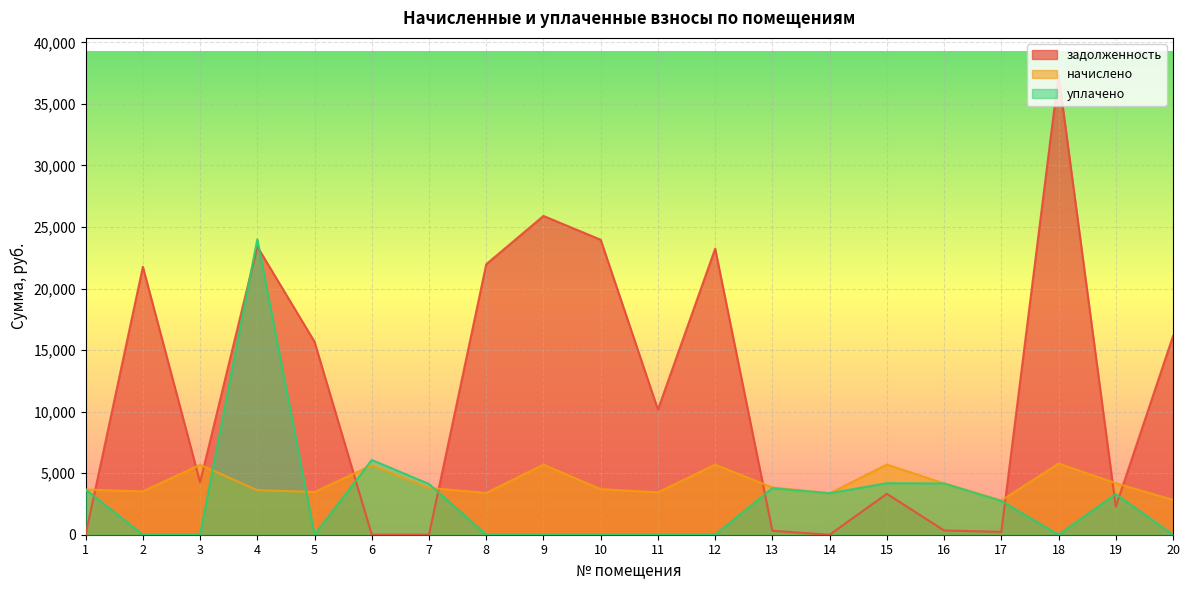

At how many categories does at least one series exceed 10001?

10